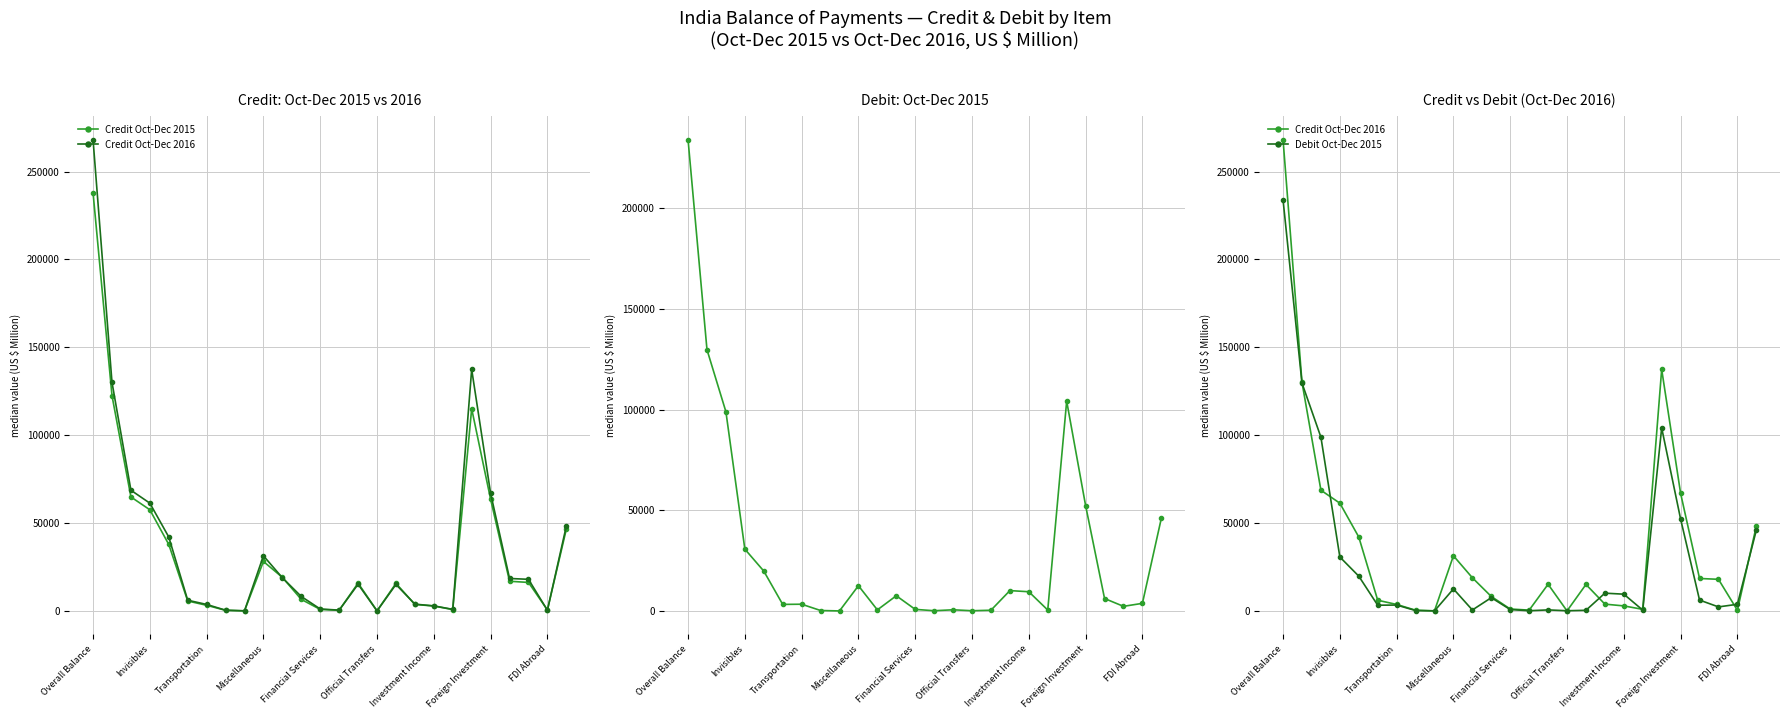

What is the value of the Credit Oct-Dec 2016 point at the 17th from the left?

15166